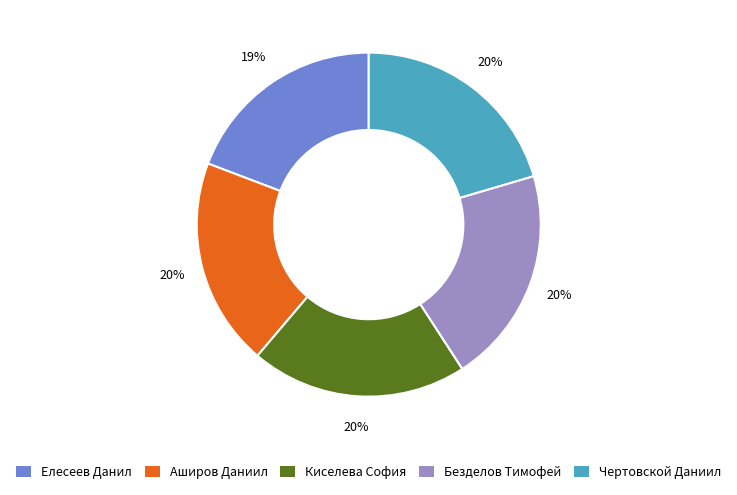

Is the sum of Елесеев Данил and Киселева София greater than half?

No